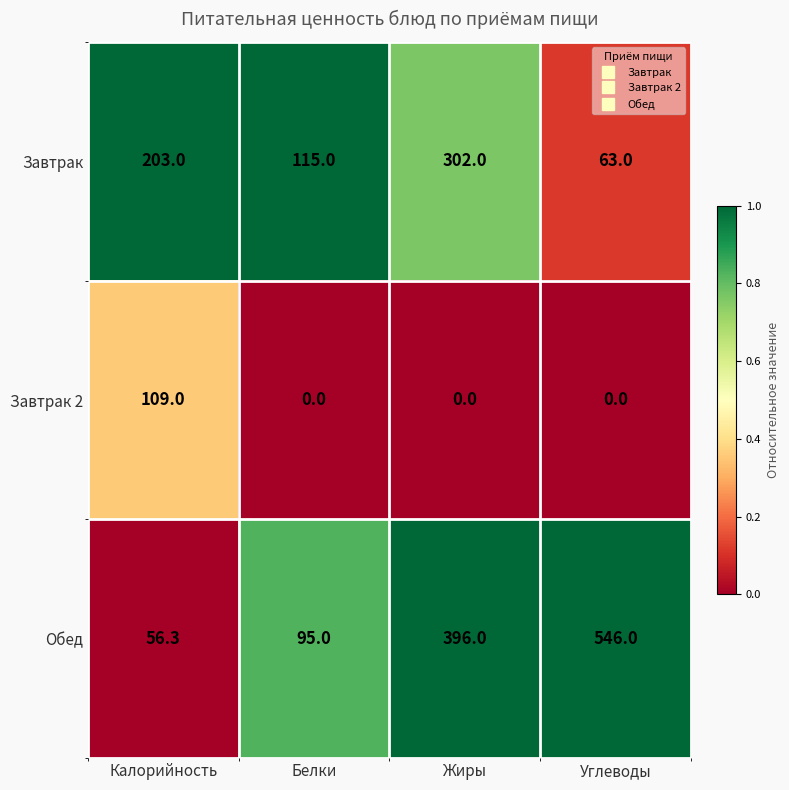

How many data points in Обед are less than 396?

2